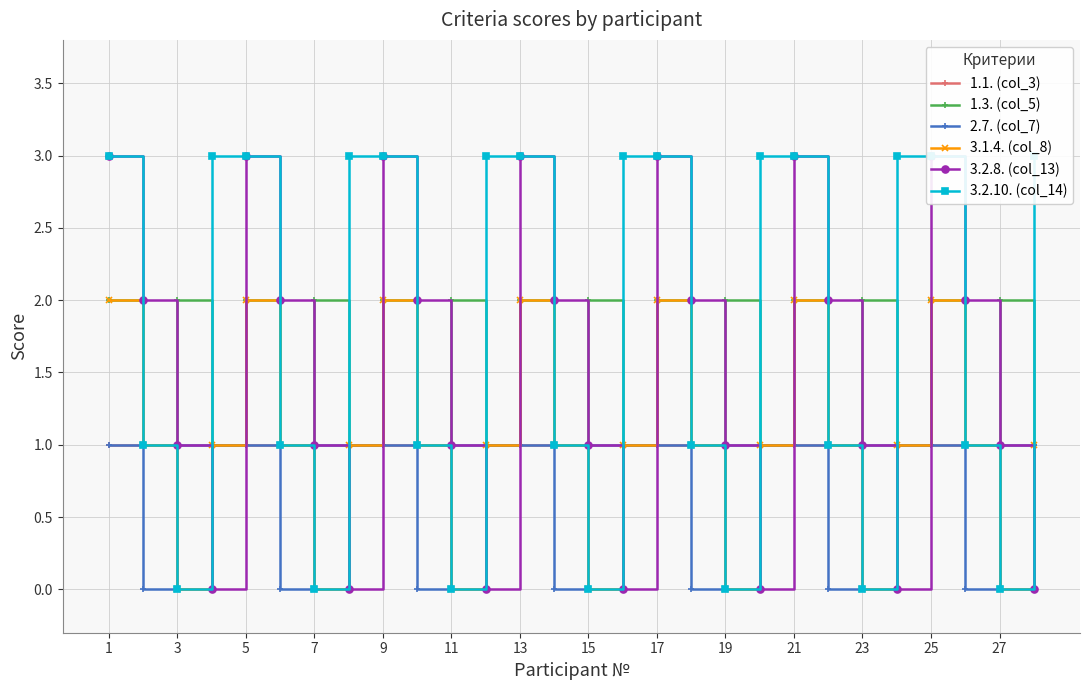

The value of 1.3. (col_5) at 5 is 1. True or false?

False